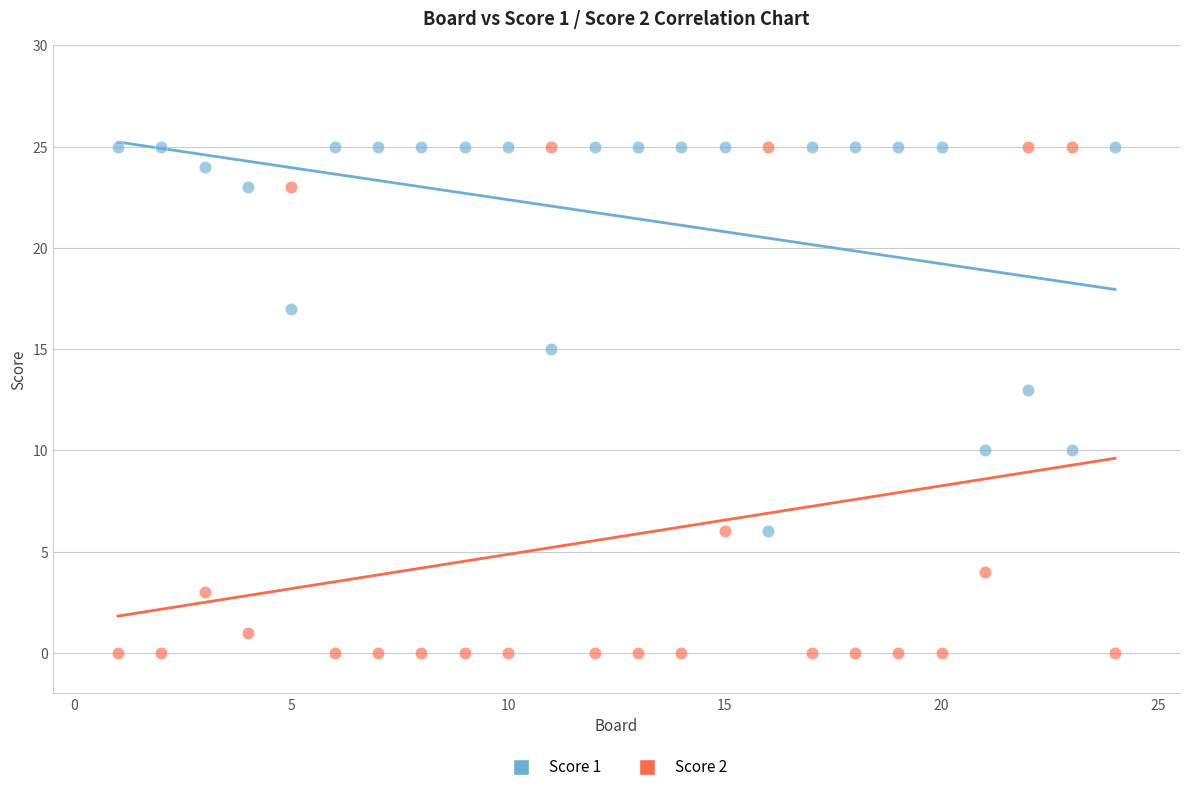

Which series reaches the minimum Y coordinate?

Score 2